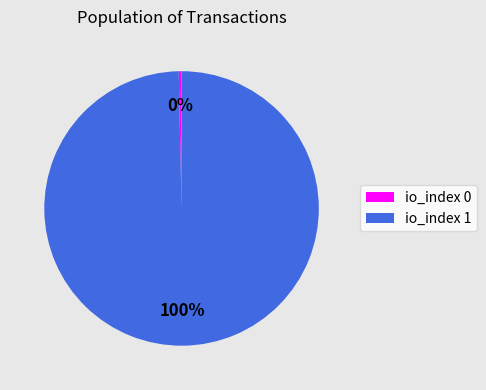

Is it true that io_index 1 is 89% of the pie?

False